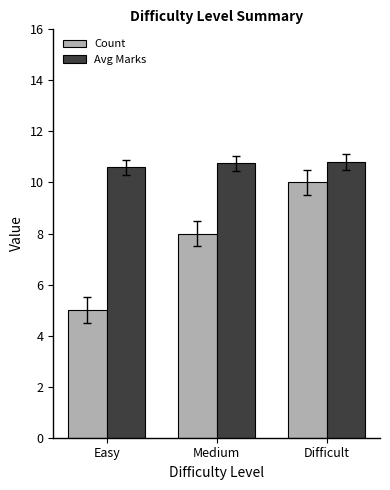

Is the value of Count at Difficult greater than the value of Avg Marks at Medium?

No